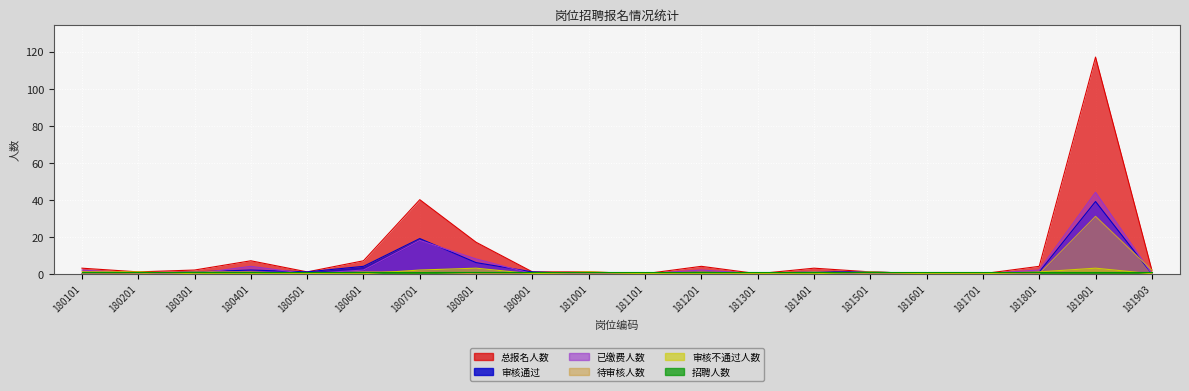

Is it true that 审核通过 equals 24 at 181301?

False